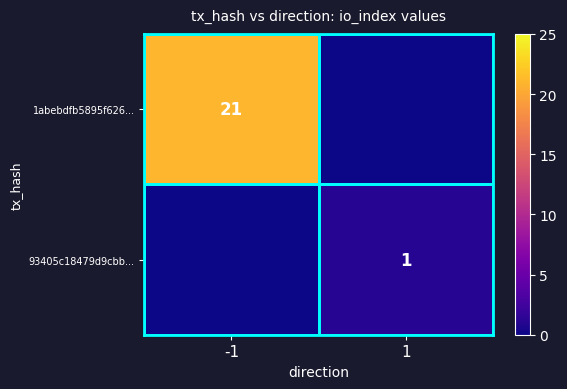

True or false: 93405c18479d9cbb... has a value of 0 at 1.

False